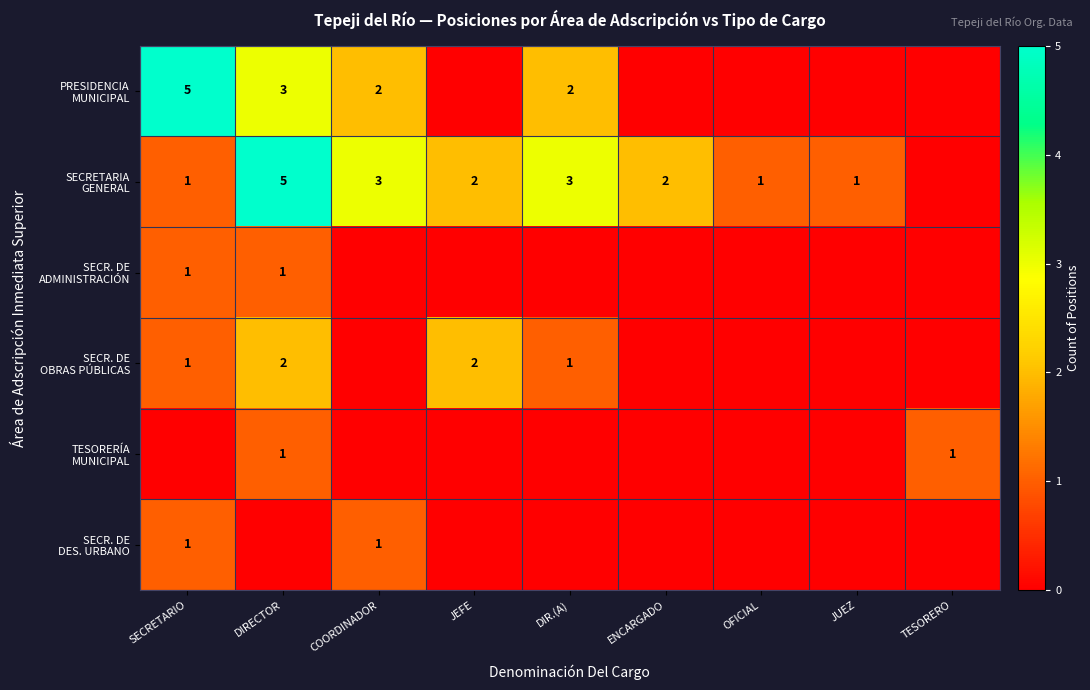

Is the value of SECRETARIA GENERAL at COORDINADOR greater than the value of PRESIDENCIA MUNICIPAL at COORDINADOR?

Yes